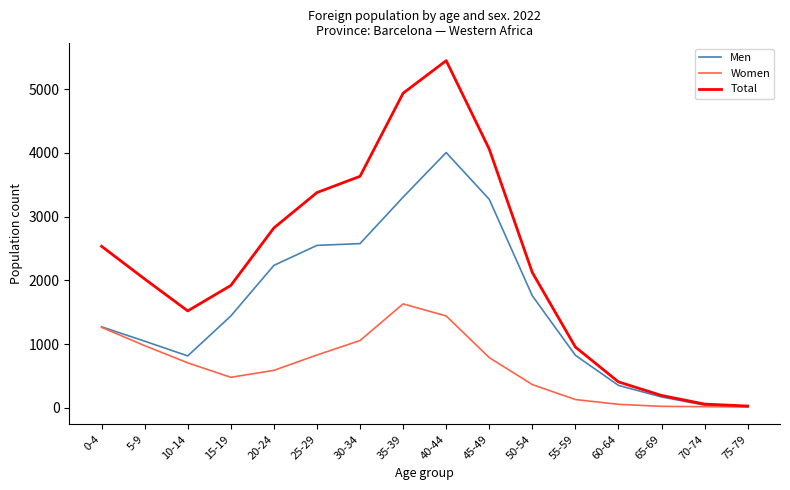

What is the maximum value for Women?

1631